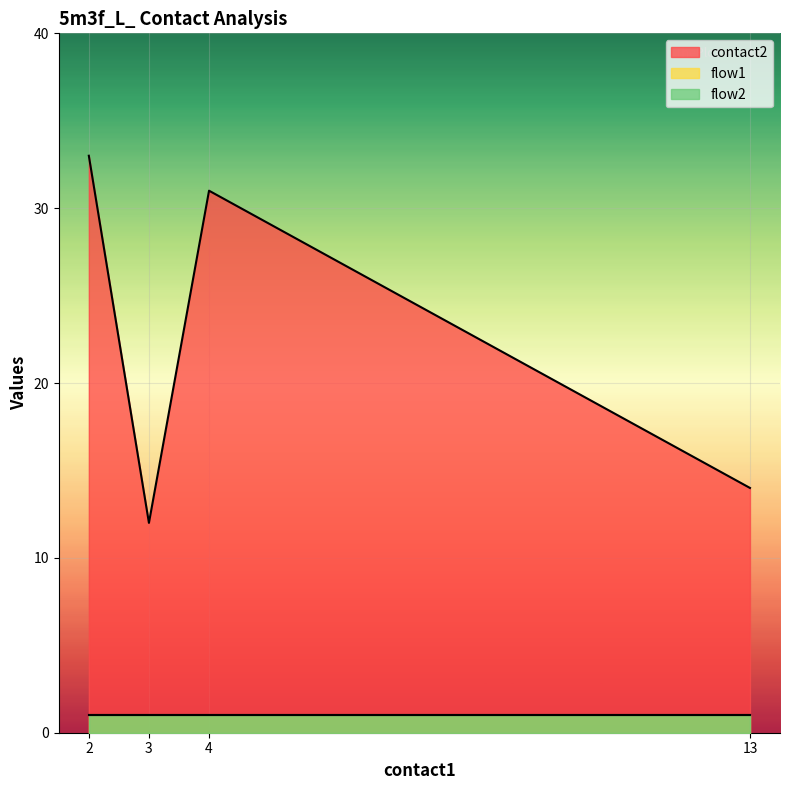

What is the smallest value displayed?

1